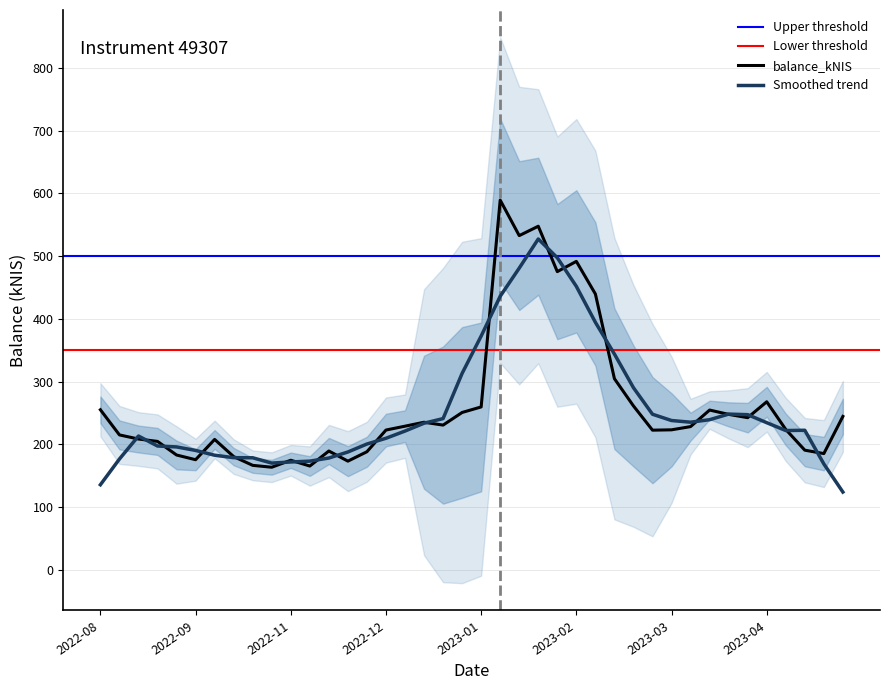

What is the average value?

261.5